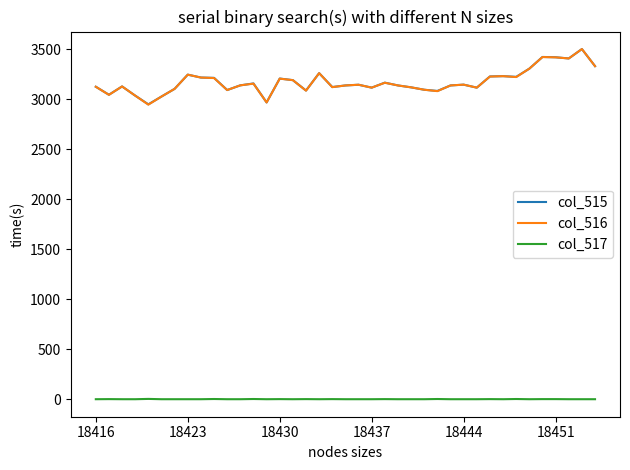

True or false: col_515 and col_517 cross at least once.

False